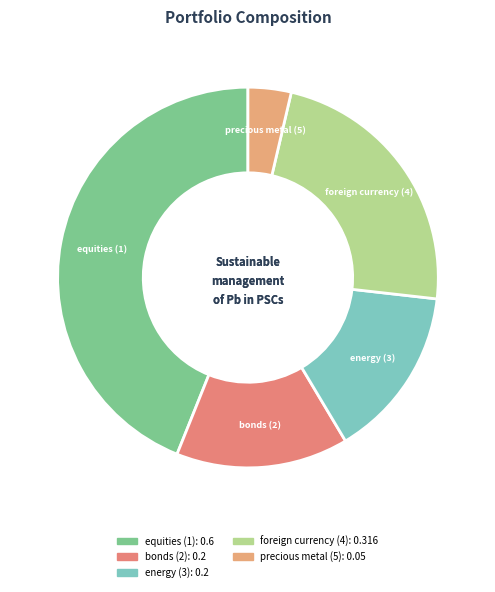

Rank the categories by value from highest to lowest.

equities (1), foreign currency (4), bonds (2), energy (3), precious metal (5)